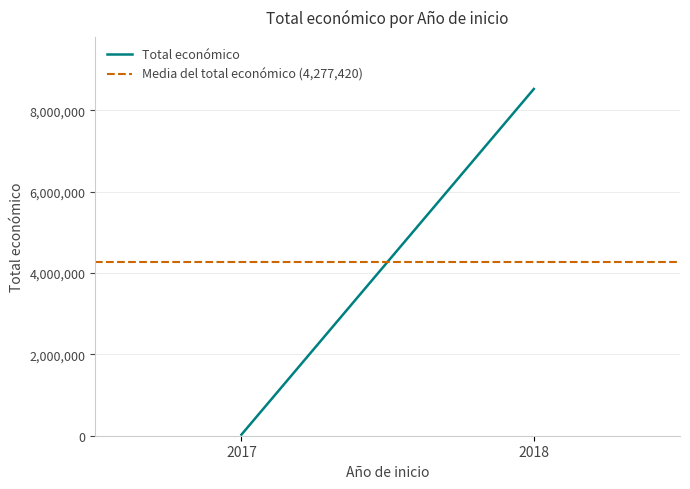

Is the value of Total económico at 2017 greater than the value of Media del total económico (4,277,420) at 2018?

No